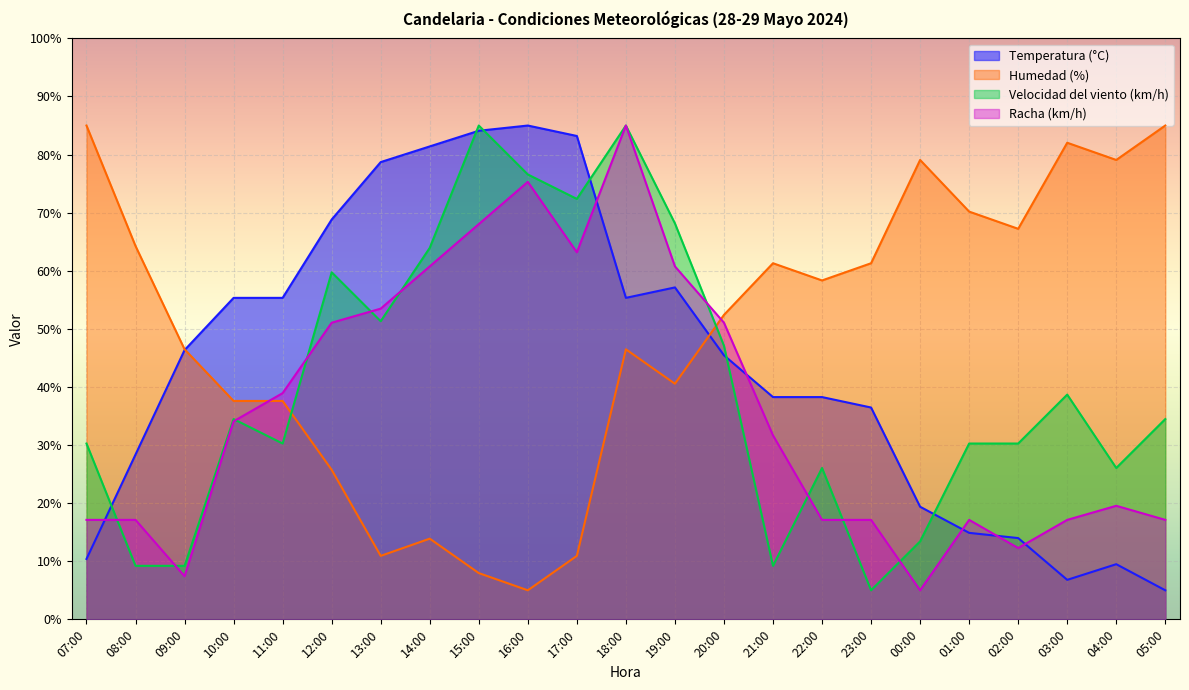

Is it true that Velocidad del viento (km/h) equals 28.1 at 20:00?

False